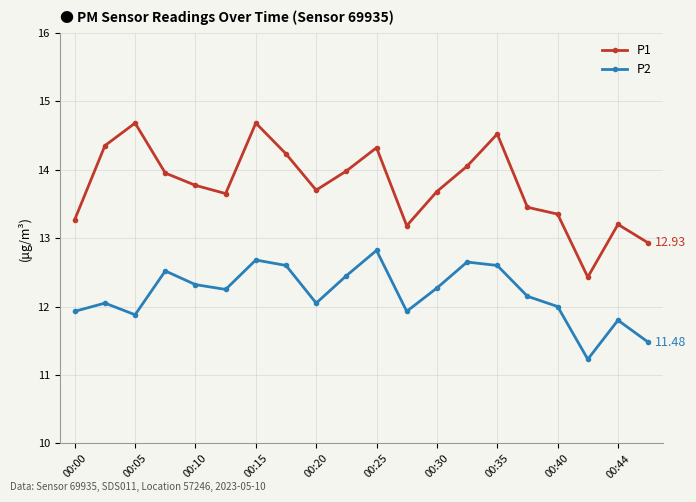

What is the sum of all P2 values?

243.7